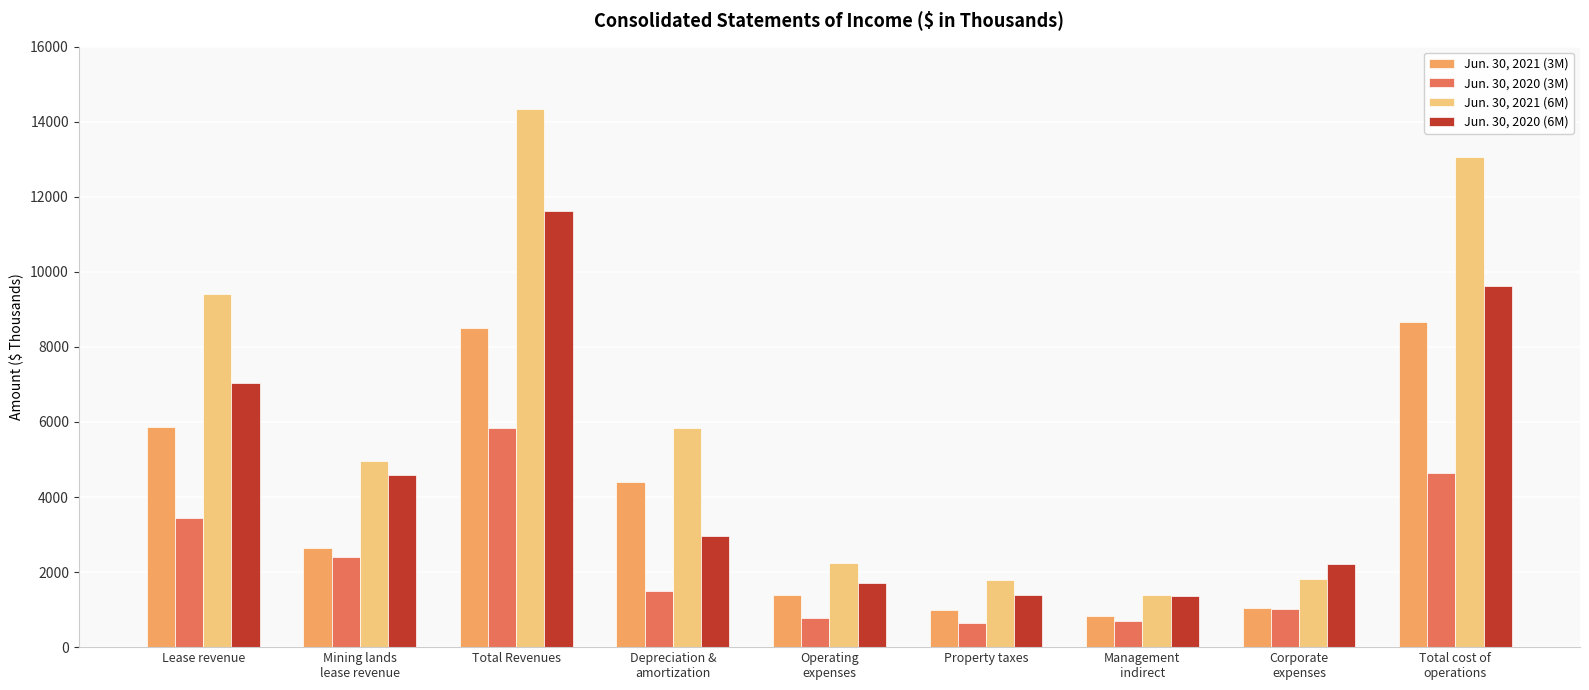

What is the maximum value shown in the chart?

14348